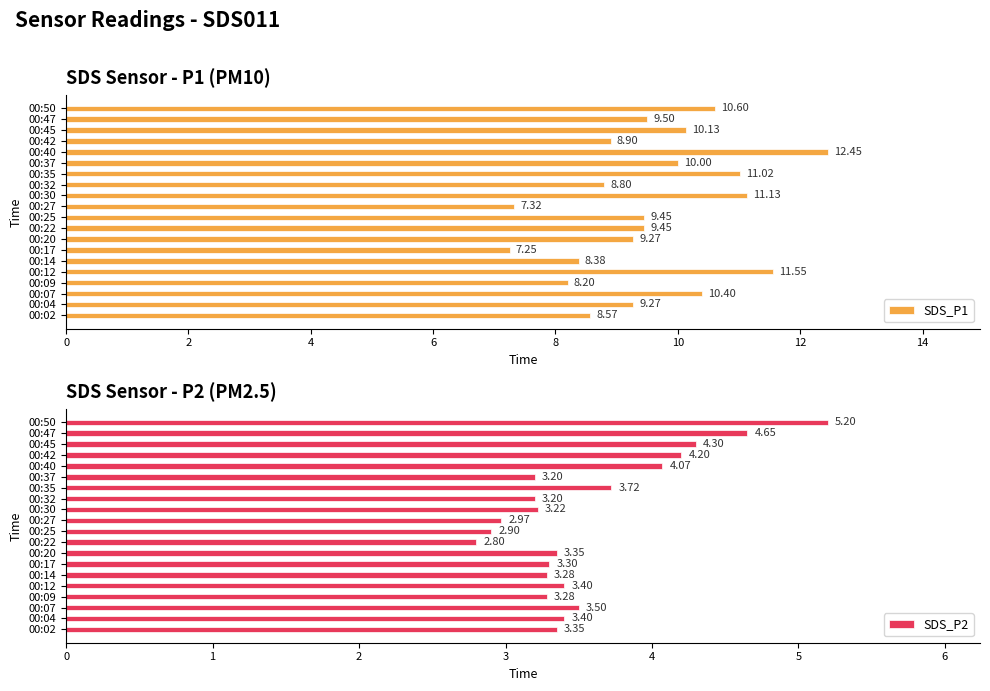

Where does the SDS_P2 series first go above 3?

00:02